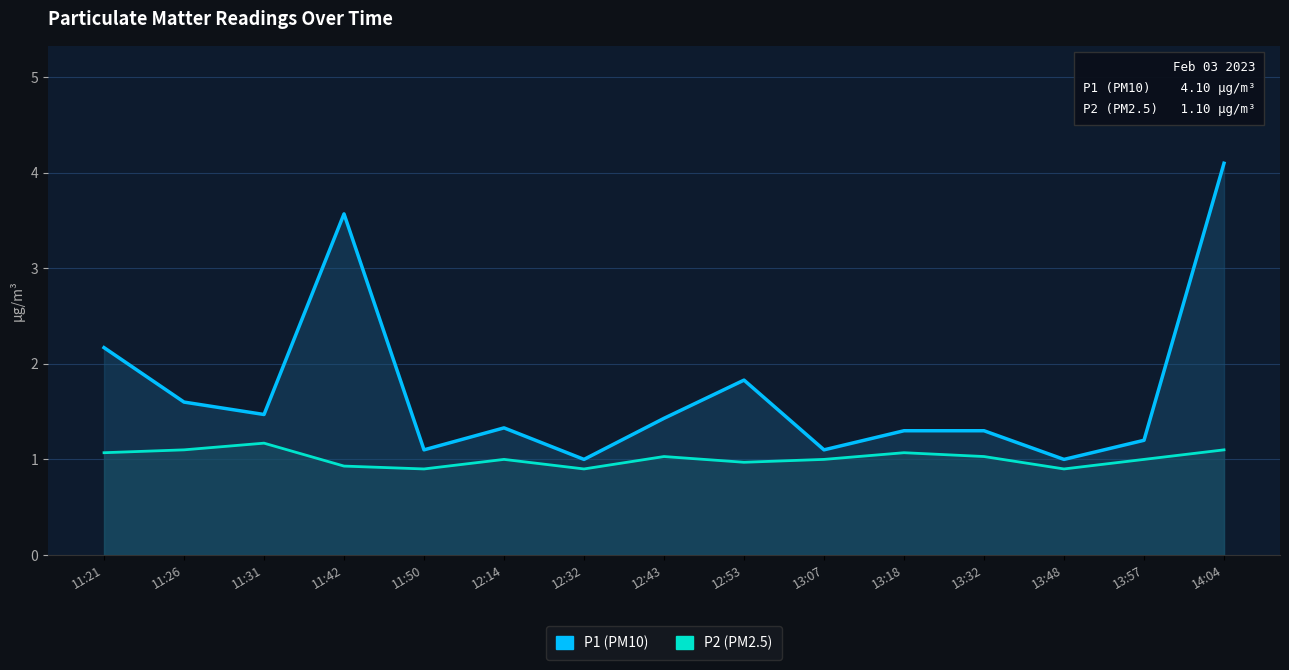

What is the difference between the maximum and second lowest values in the P2 series?

0.3